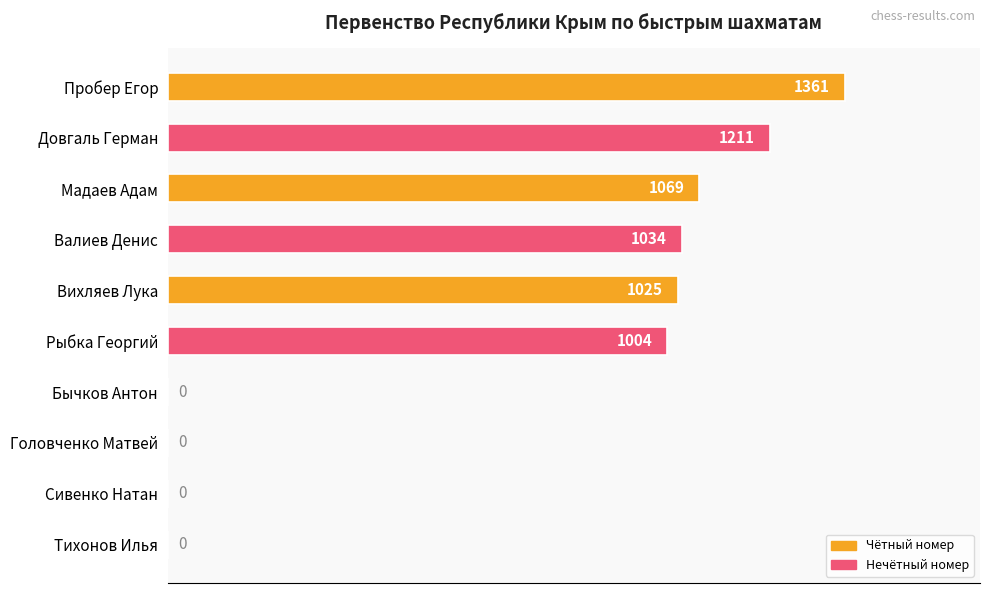

Which category has the highest value across all series?

Пробер Егор